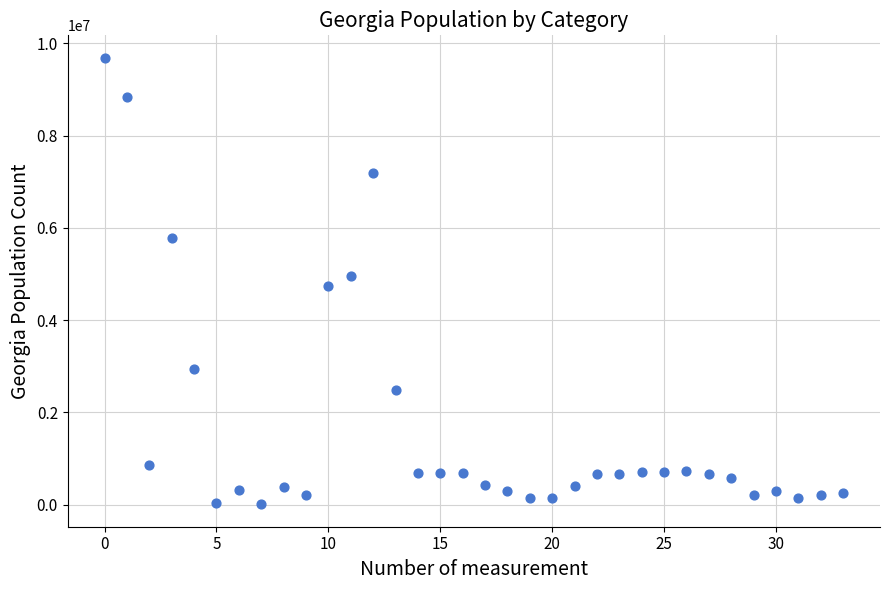

What is the range of Y values (max minus min)?

9680854